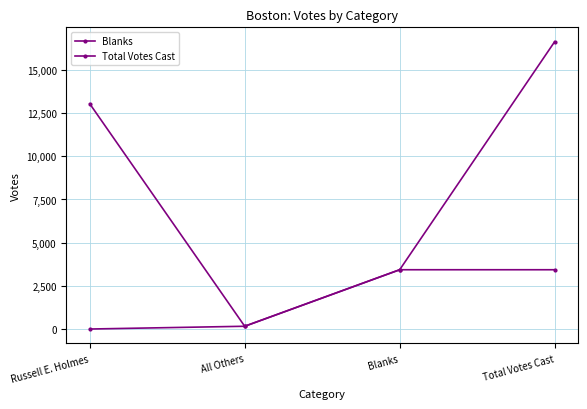

How many distinct data groups are displayed?

2